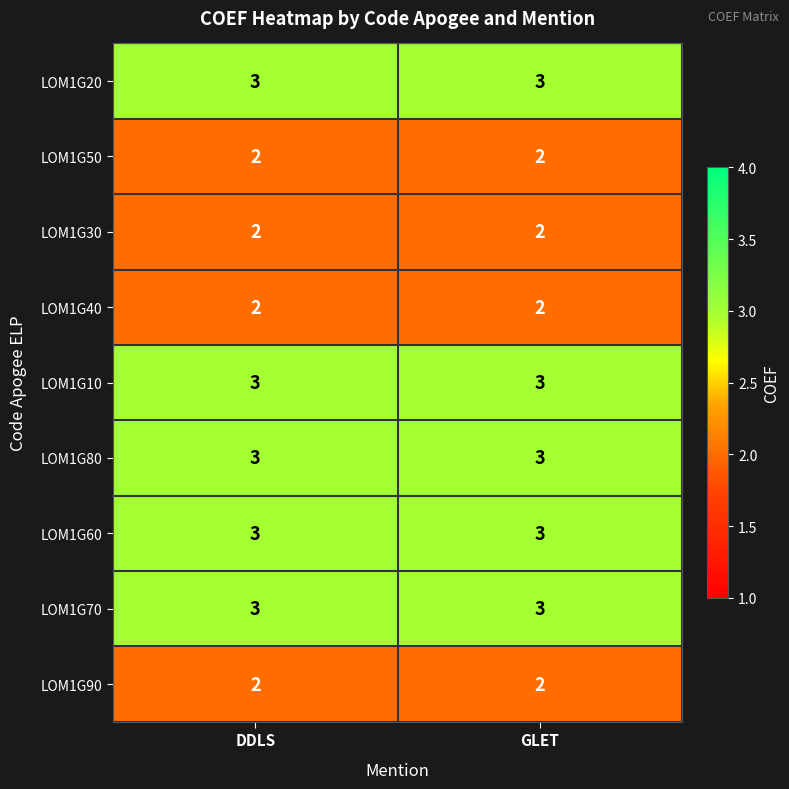

At how many categories does at least one series exceed 2?

2